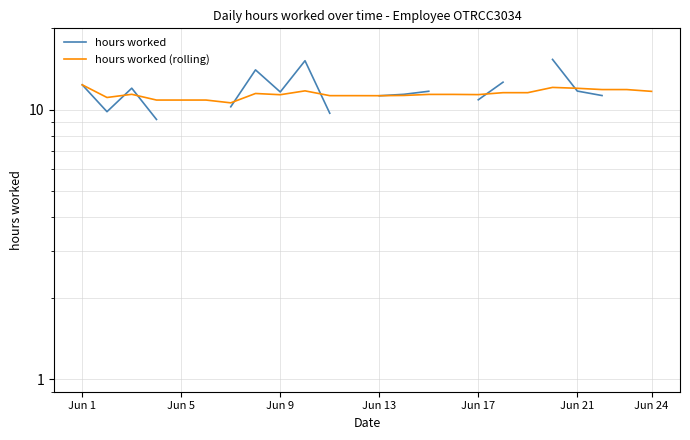

At which label does hours worked (rolling) first exceed 11?

Jun 1